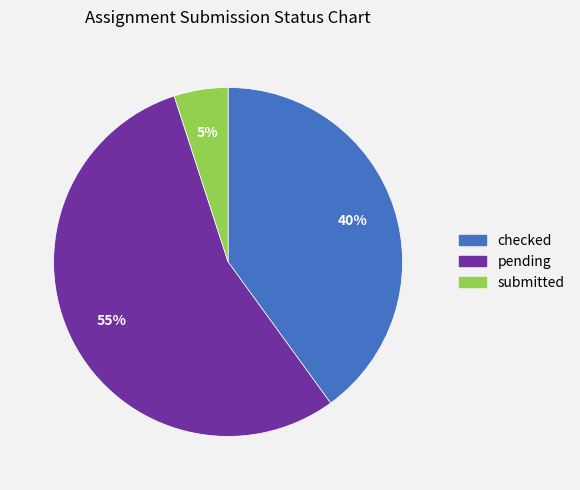

What is the largest slice in the pie chart?

pending